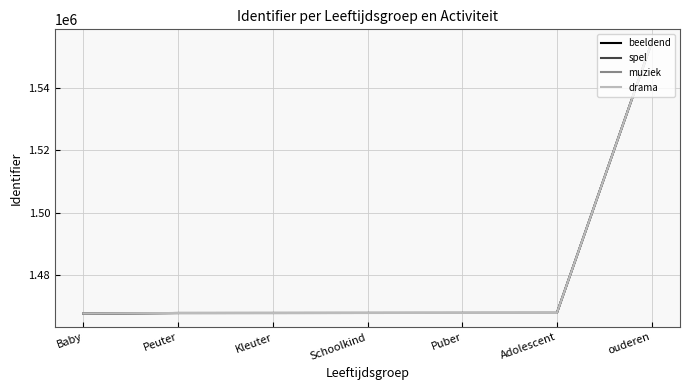

What is the spread (max minus min) of values at Baby?

47